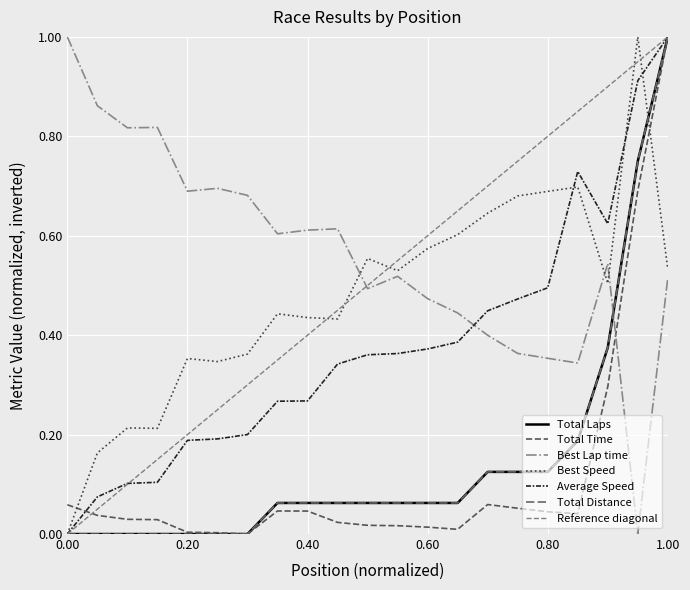

What is the greatest value displayed?

1.0